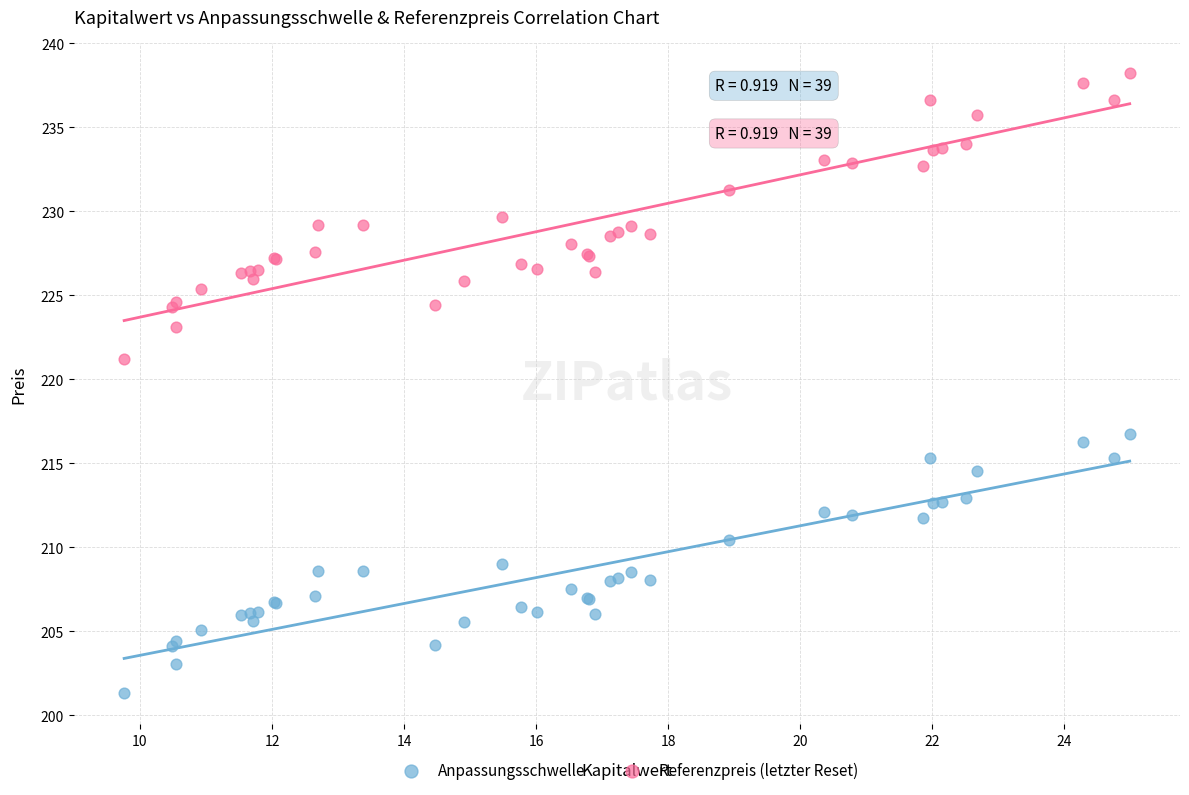

Which series reaches the maximum Y coordinate?

Referenzpreis (letzter Reset)